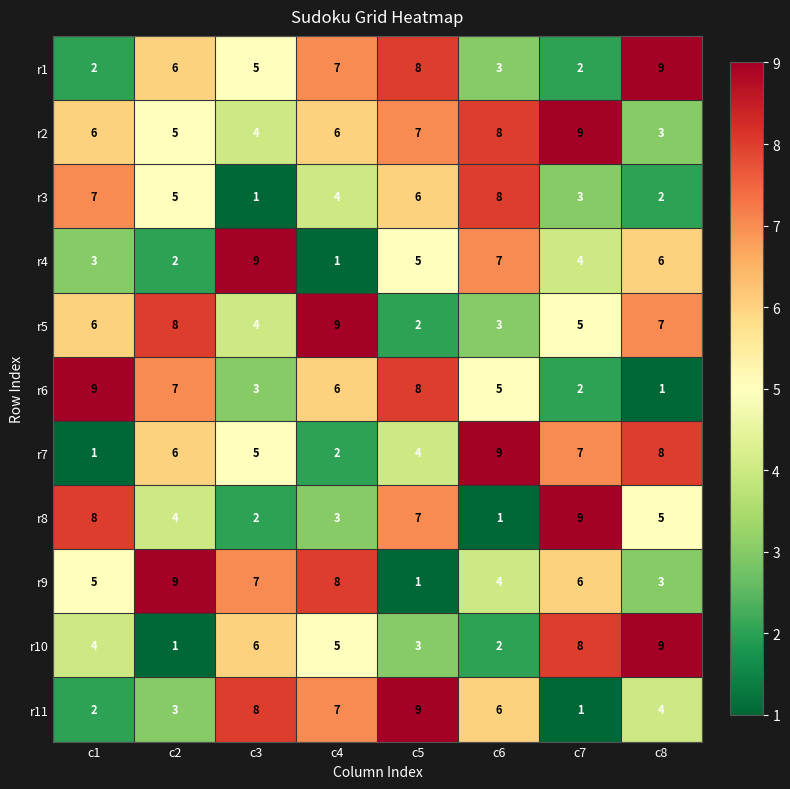

At which label does r3 first exceed 5?

c1